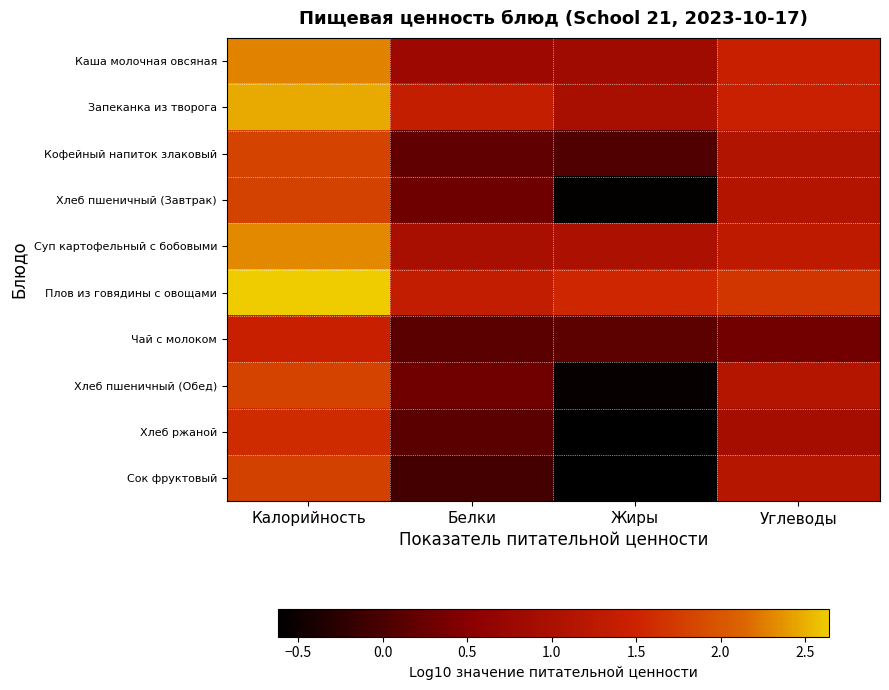

What is the greatest value displayed?

2.6